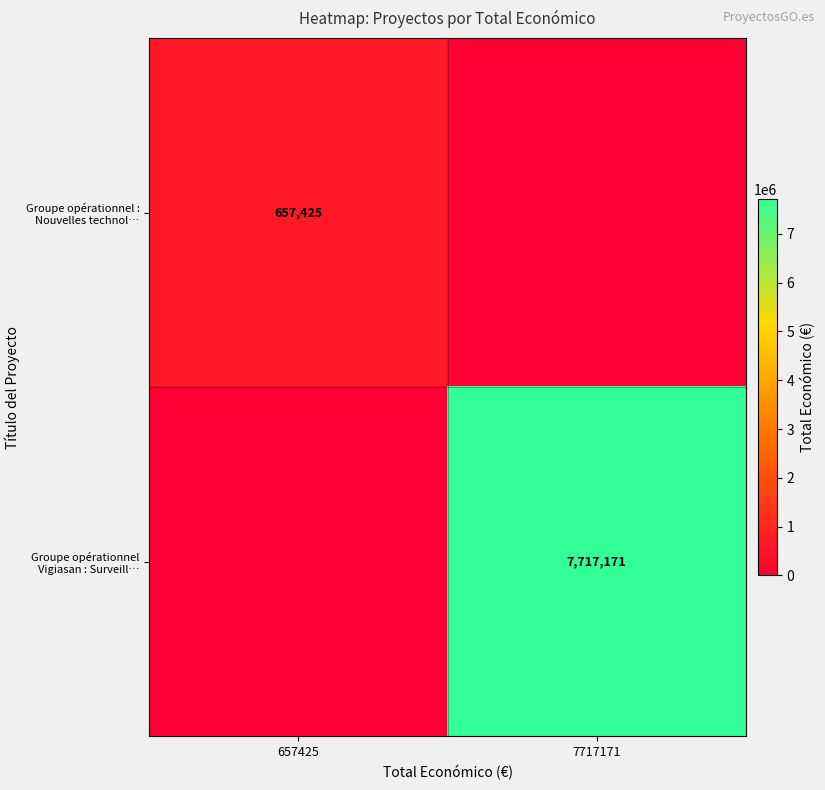

Is the value of Groupe opérationnel : Nouvelles technol… at 657425 greater than the value of Groupe opérationnel Vigiasan : Surveill… at 7717171?

No